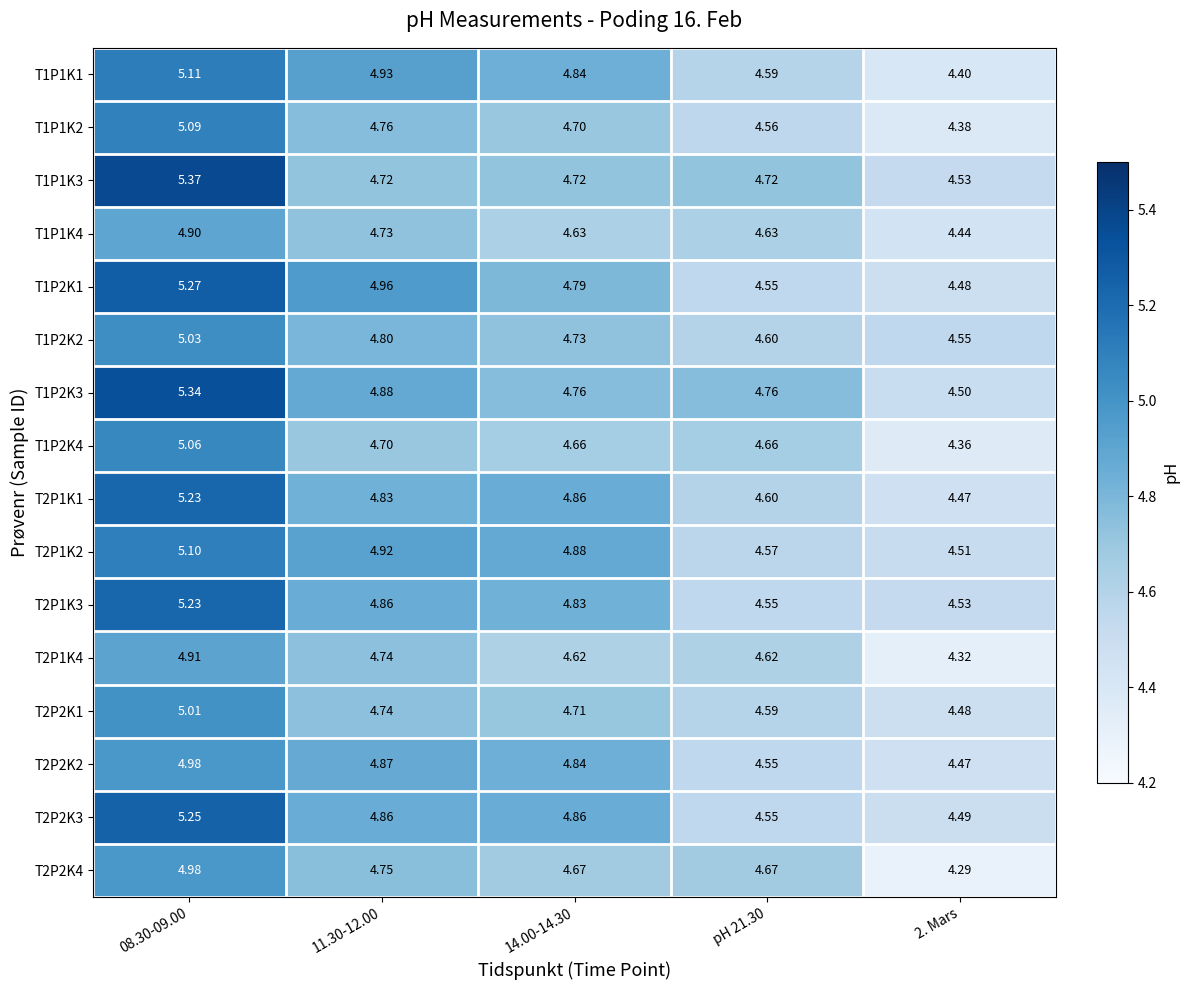

What is the spread (max minus min) of values at 2. Mars?

0.3